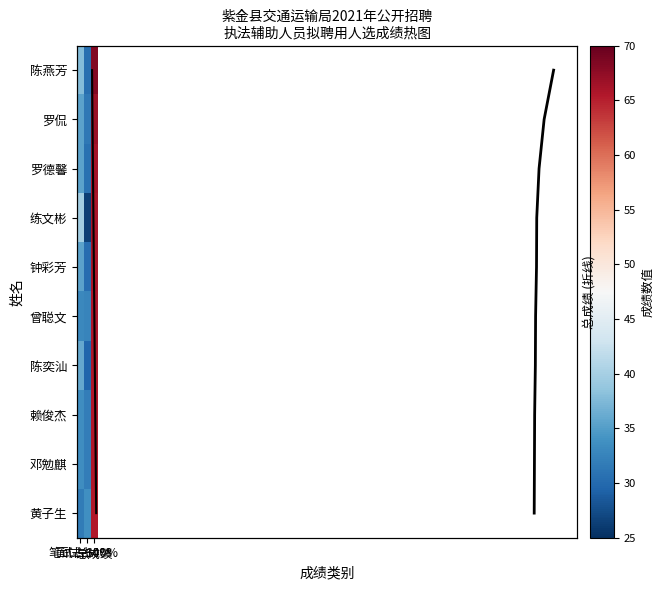

Where is 练文彬 nearest to the value 46?

笔试占60%